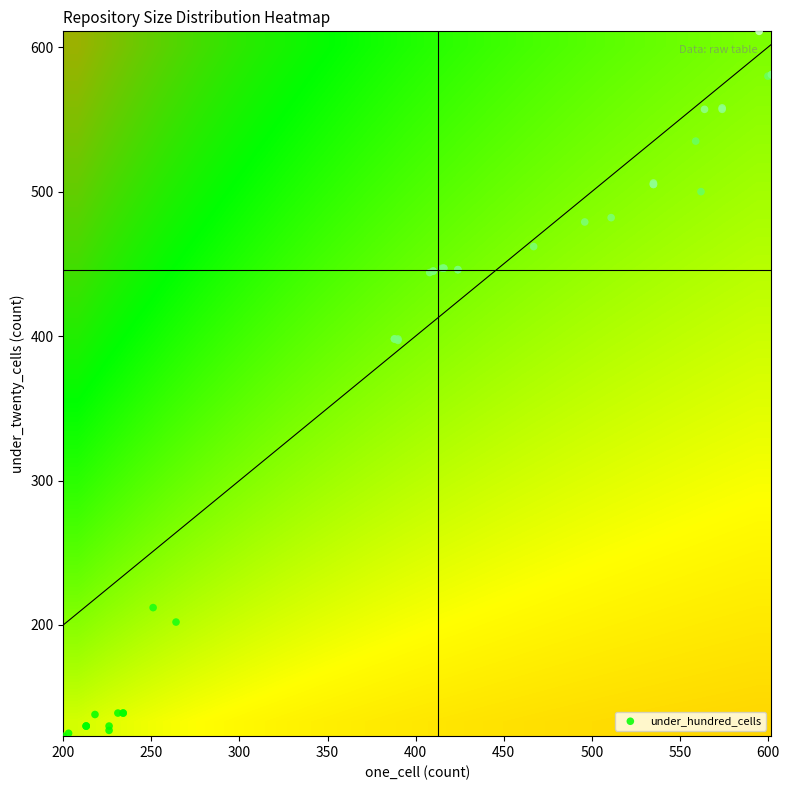

Which series has the largest total across all categories?

one_cell